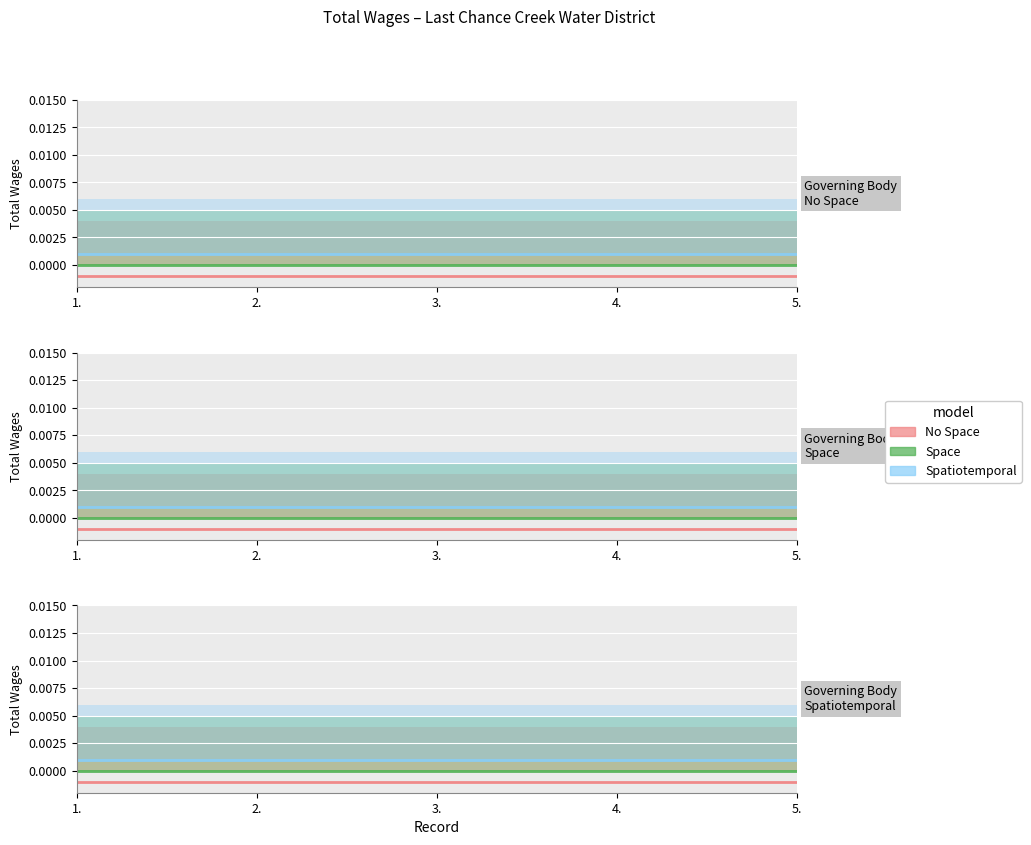

At 4., list the series in order from smallest to largest.

No Space, Space, Spatiotemporal